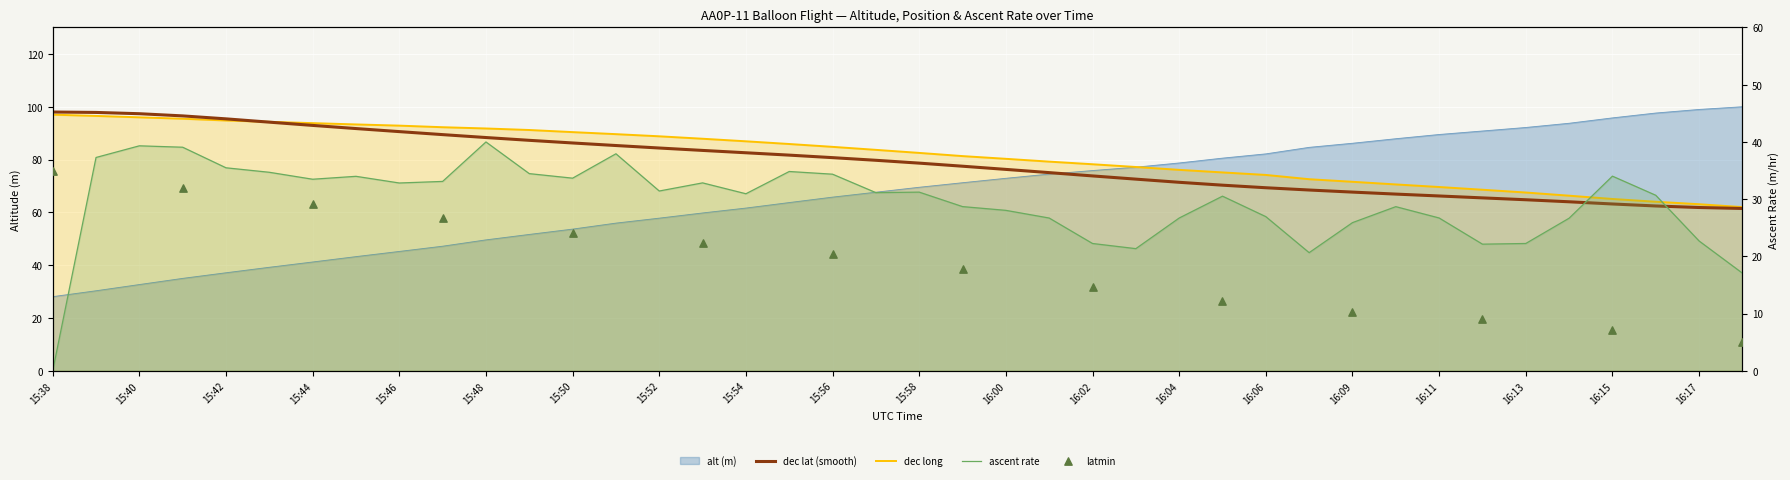

Which series contains the highest Y value?

alt (m)